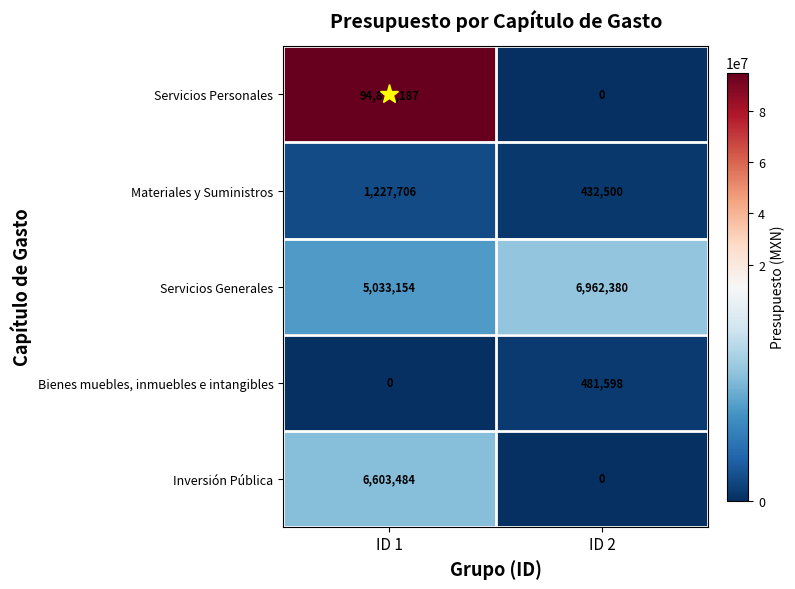

What is the difference between the maximum and minimum values in the Servicios Generales series?

1929226